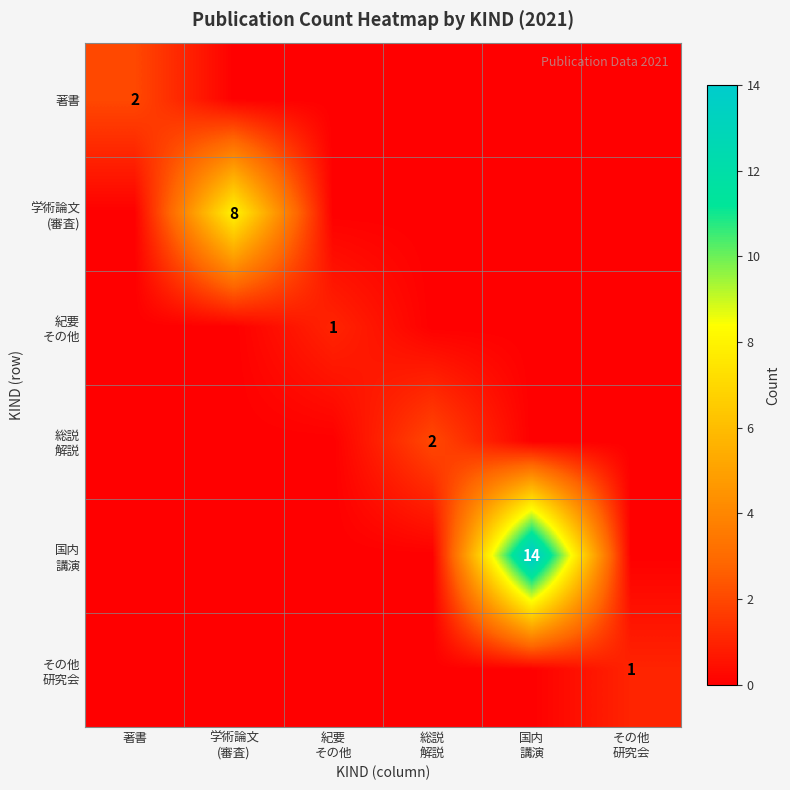

The value of 著書 at 著書 is 2. True or false?

True